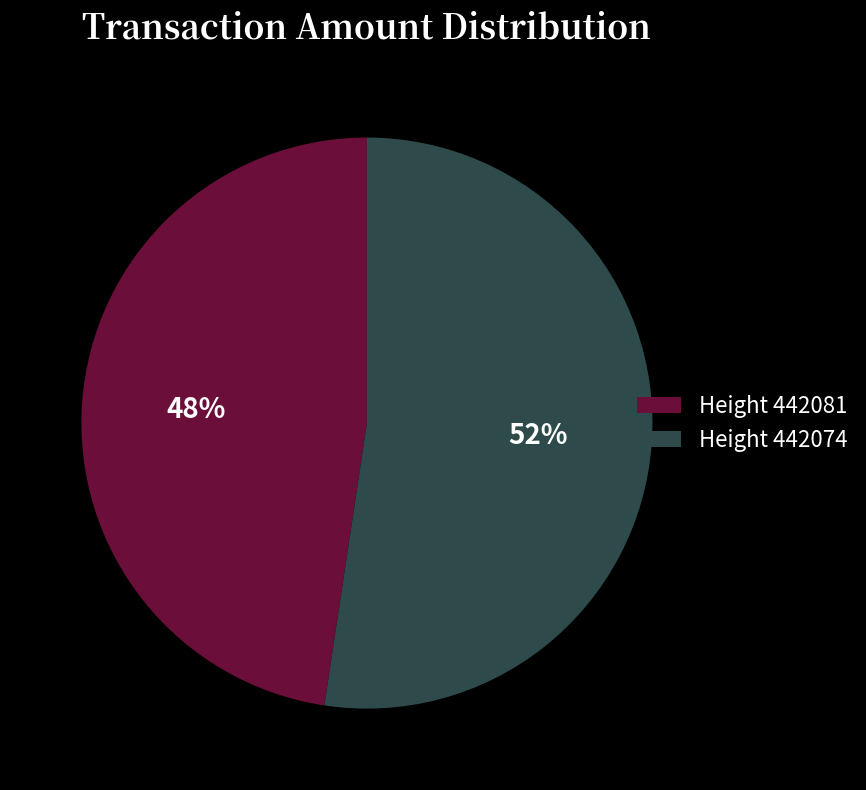

How many segments does this pie chart have?

2